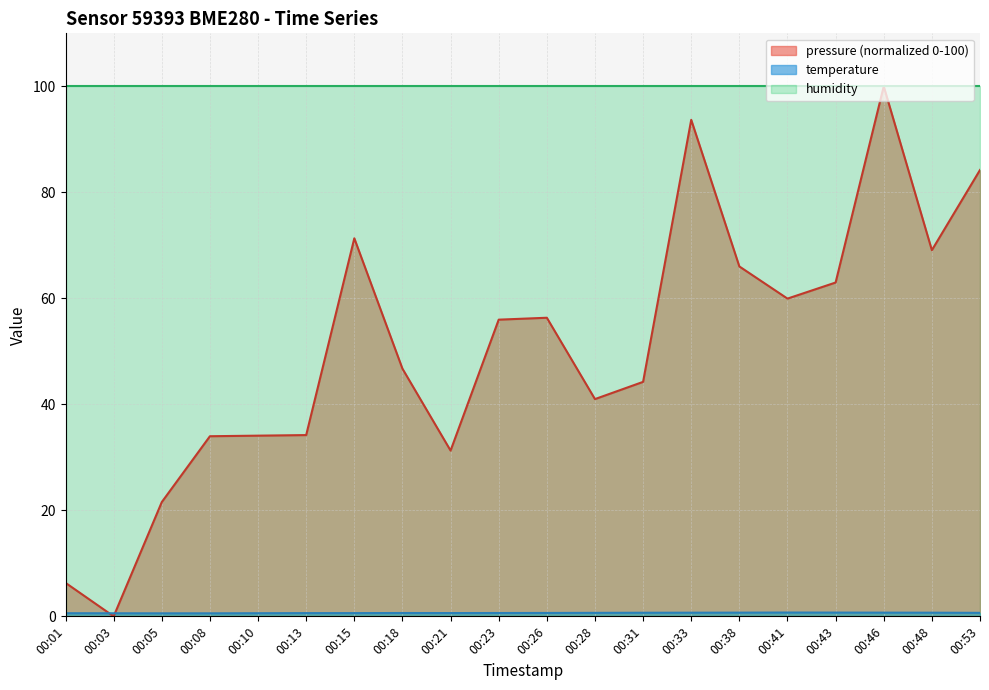

Is it true that pressure equals 93.7 at 00:33?

True